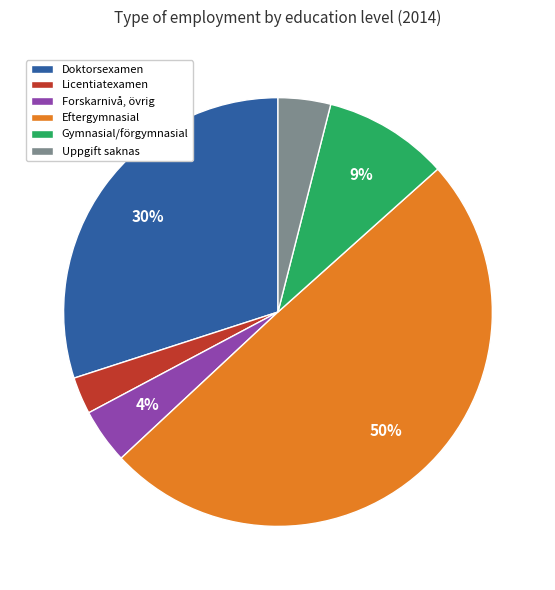

What is the ratio of the value at Eftergymnasial to the value at Uppgift saknas?

12.5